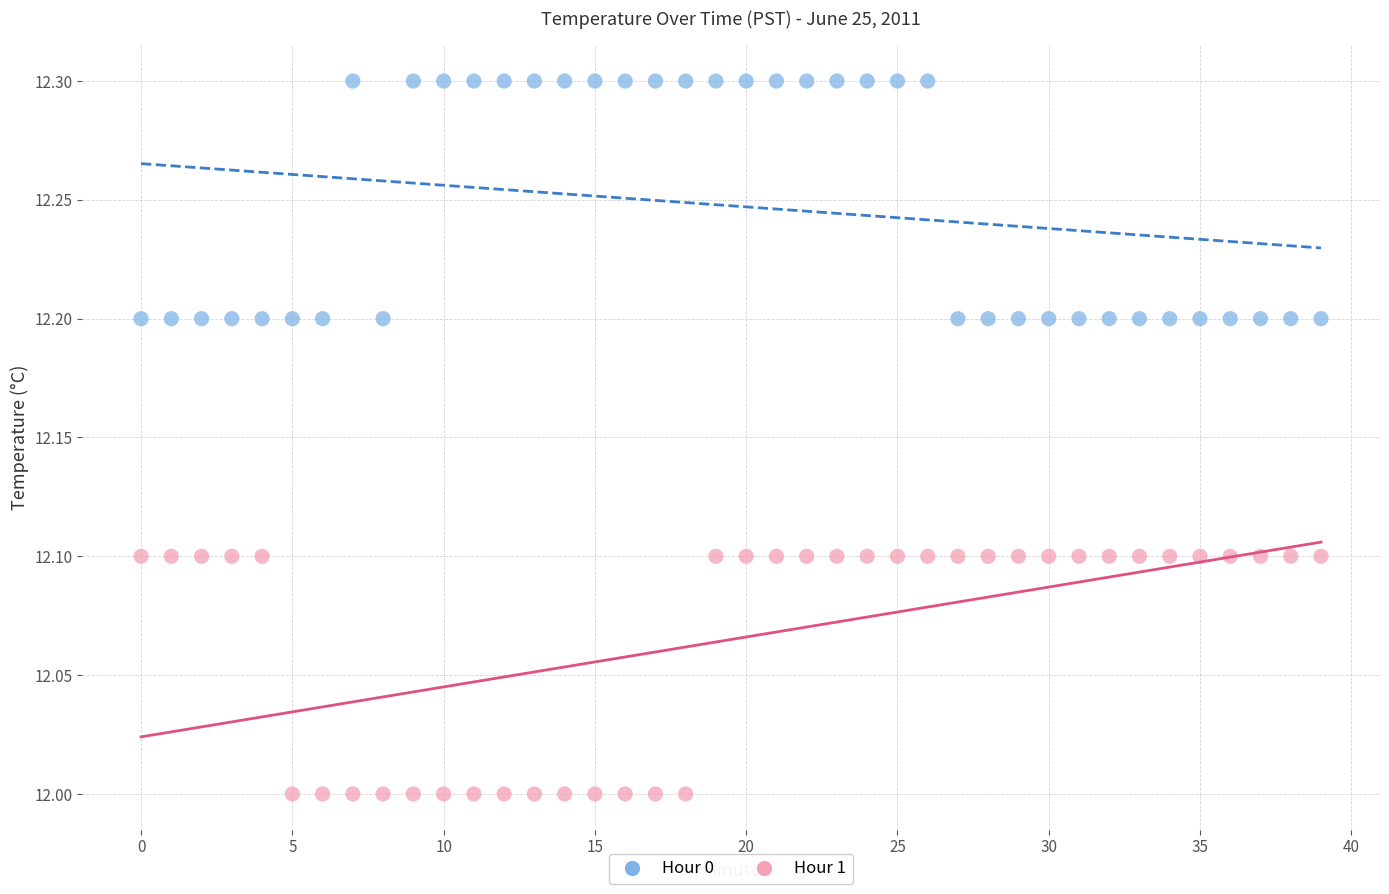

Which series contains the lowest Y value?

Hour 1